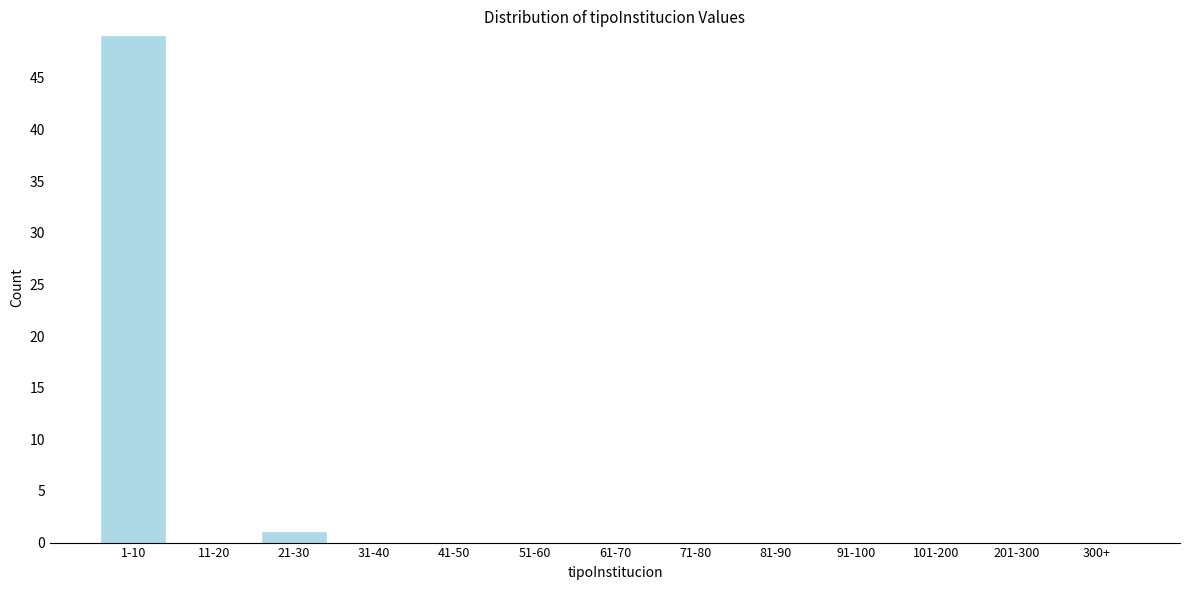

Reading right to left, list all the values displayed in this chart.

300+=0	201-300=0	101-200=0	91-100=0	81-90=0	71-80=0	61-70=0	51-60=0	41-50=0	31-40=0	21-30=1	11-20=0	1-10=49